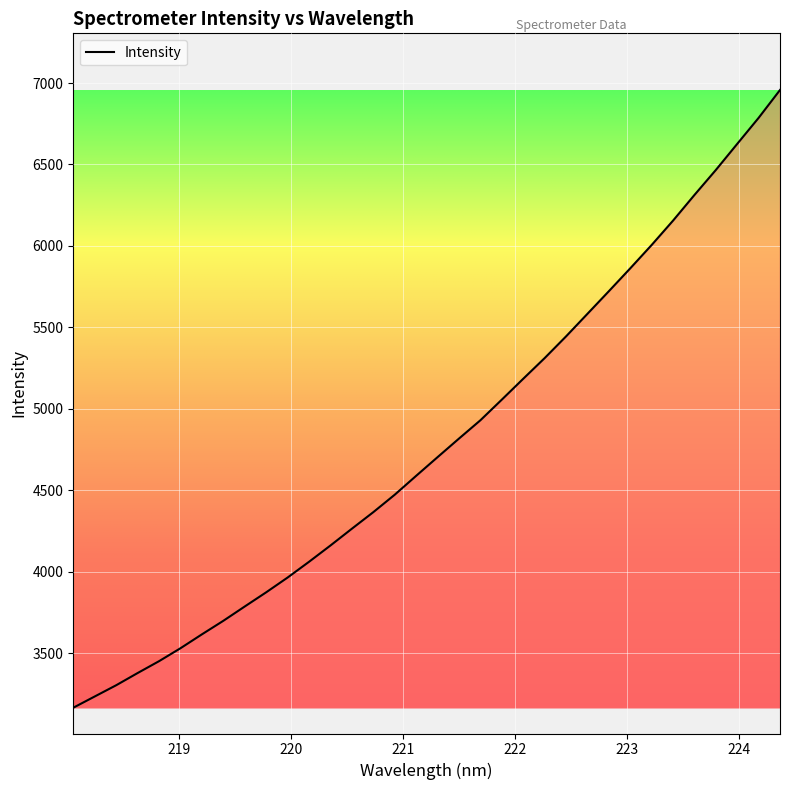

What is the greatest value displayed?

6957.4